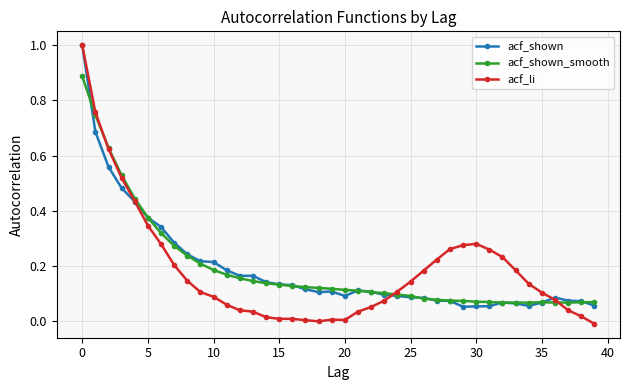

How many series are shown in this chart?

3